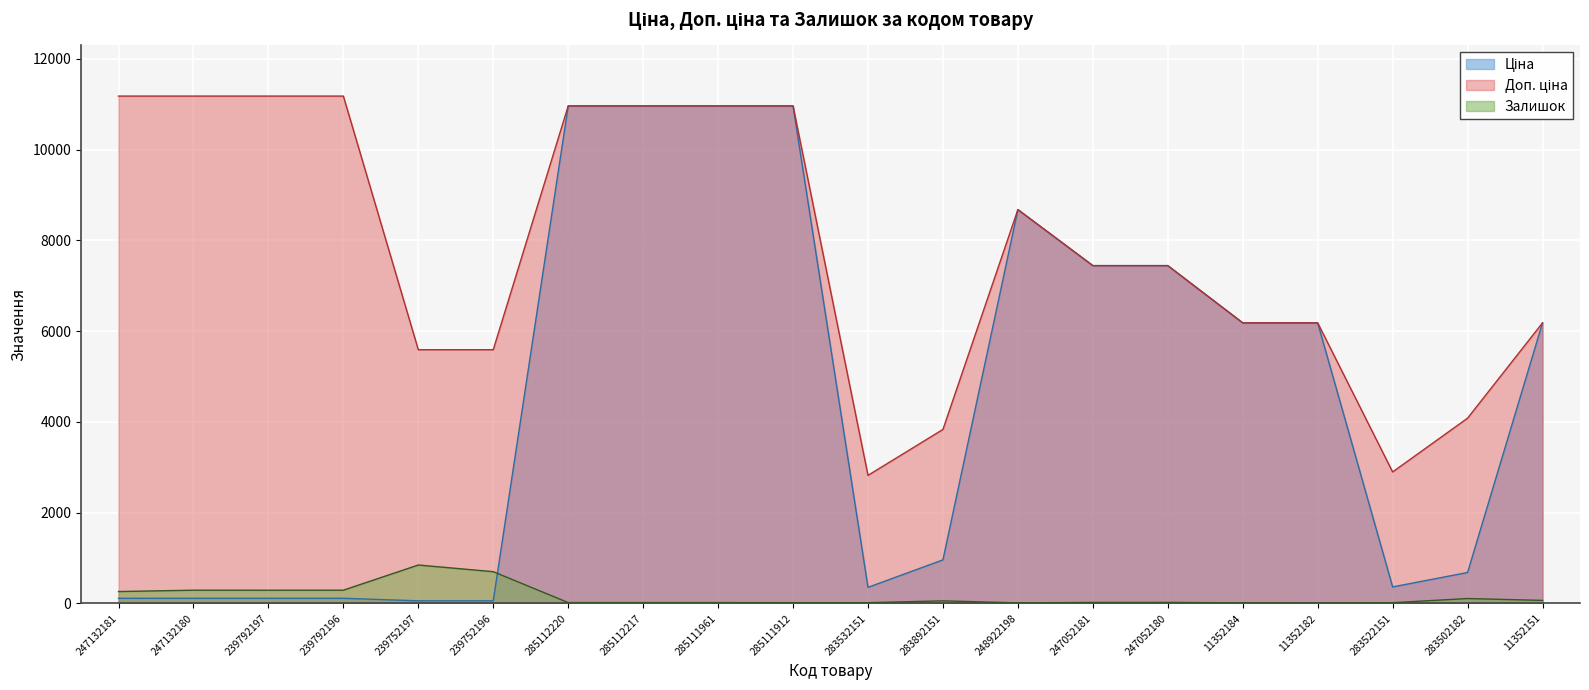

At which label is Залишок closest to 426?

247132180